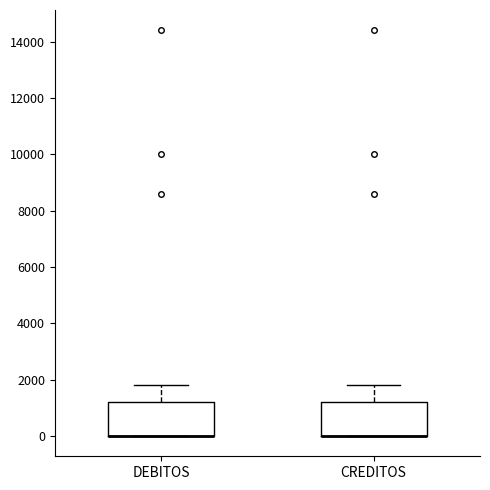

Reading left to right, transcribe this box plot: for each box, give where its median line is, the range the box spans, and where its two whiskers end, as read against the y-axis. The values are not printed on the chart, so give them approximately, as read against the axis.

DEBITOS: median 0 (drawn on the box's lower edge), box 0 to 1200, whiskers 0 to 1800
CREDITOS: median 0 (drawn on the box's lower edge), box 0 to 1200, whiskers 0 to 1800